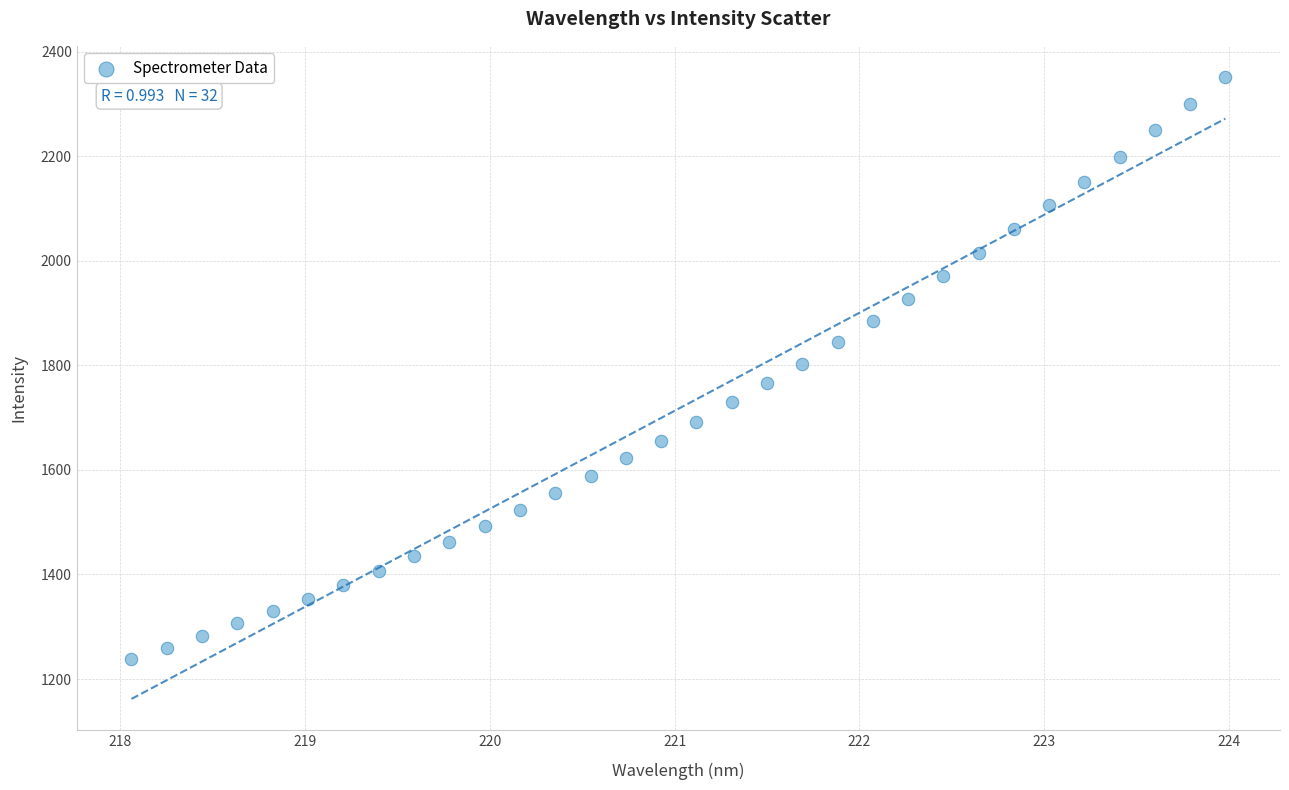

What is the range of Y values (max minus min)?

1113.4